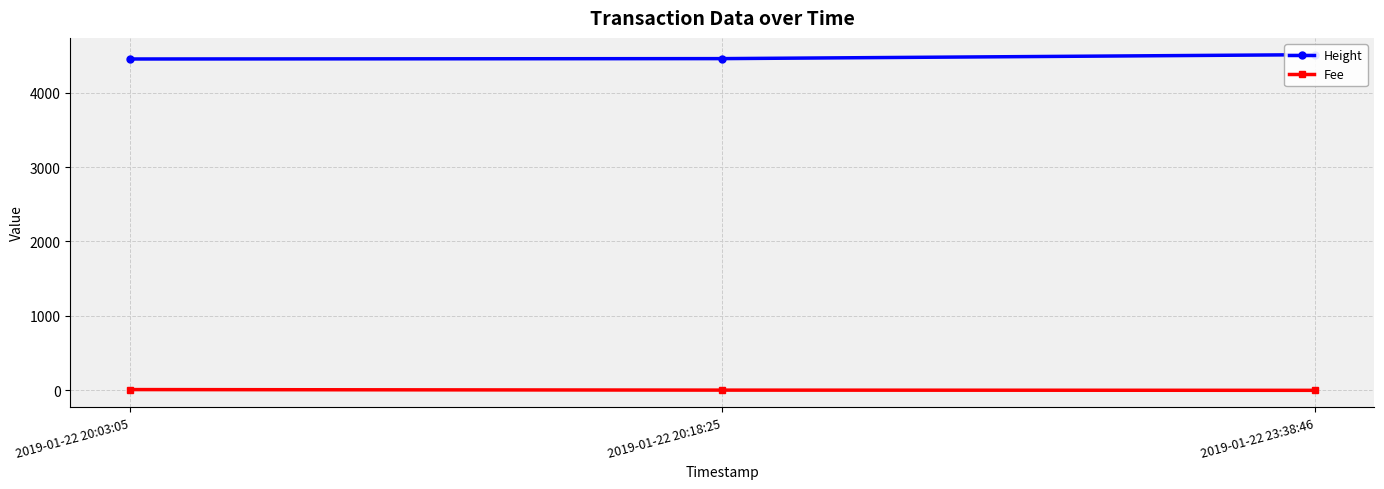

Reading left to right, transcribe all the data shown in this chart.

Height: 4451.0	4456.0	4509.0
Fee: 10.2	2.9	0.1